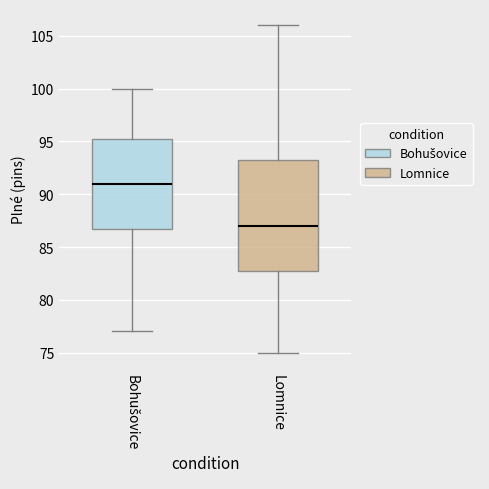

Reading left to right, transcribe this box plot: for each box, give where its median line is, the range the box spans, and where its two whiskers end, as read against the y-axis. The values are not printed on the chart, so give them approximately, as read against the axis.

Bohušovice: median 91.0, box 87.0 to 95.5, whiskers 77.0 to 100.0
Lomnice: median 87.0, box 83.0 to 93.5, whiskers 75.0 to 106.0